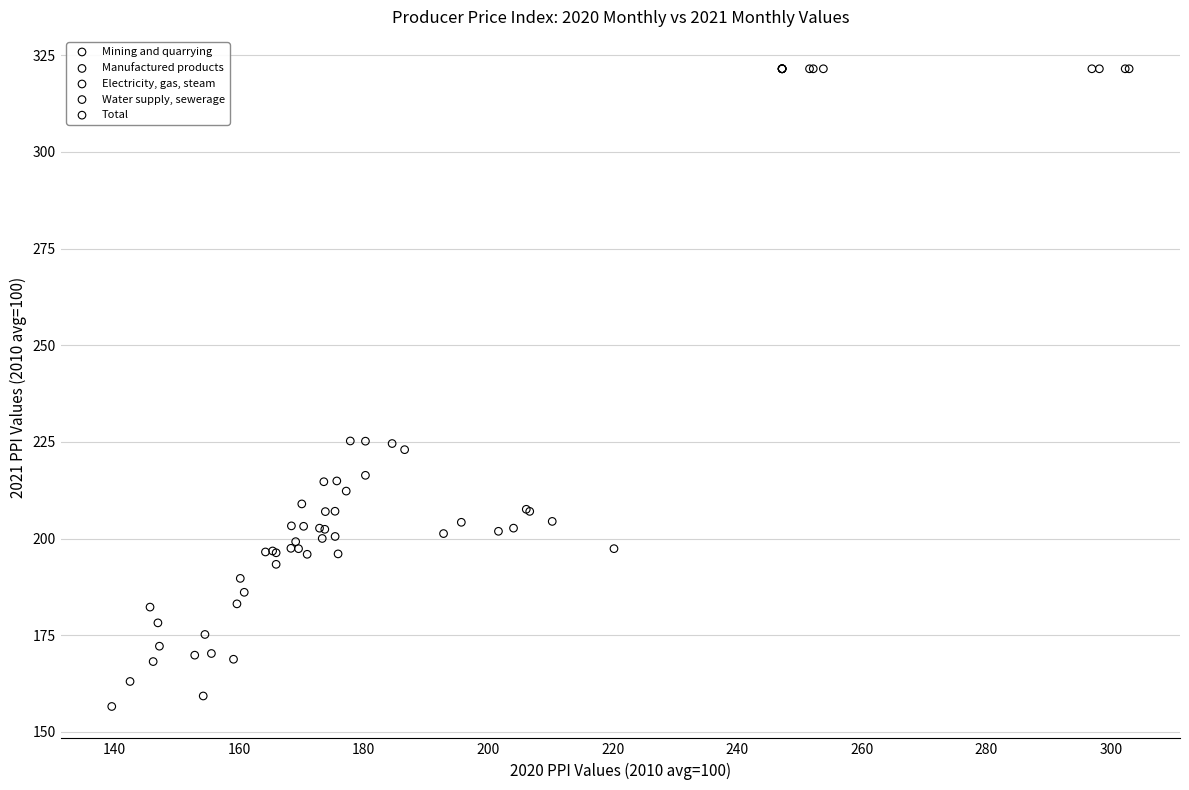

Which series reaches the minimum Y coordinate?

Electricity, gas, steam